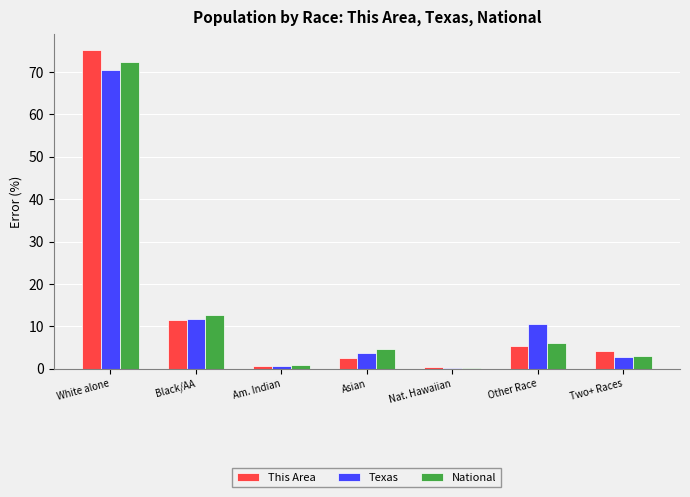

What is the sum of all This Area values?

100.0